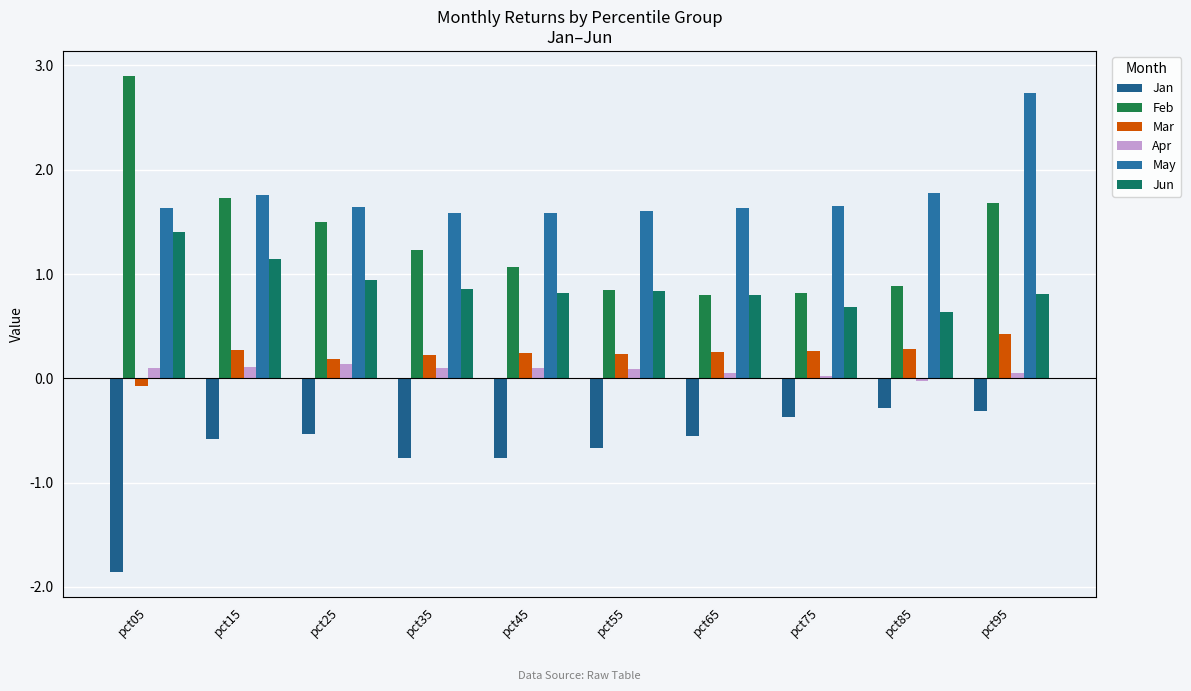

Rank the categories by Jan value from lowest to highest.

pct05, pct35, pct45, pct55, pct15, pct65, pct25, pct75, pct95, pct85